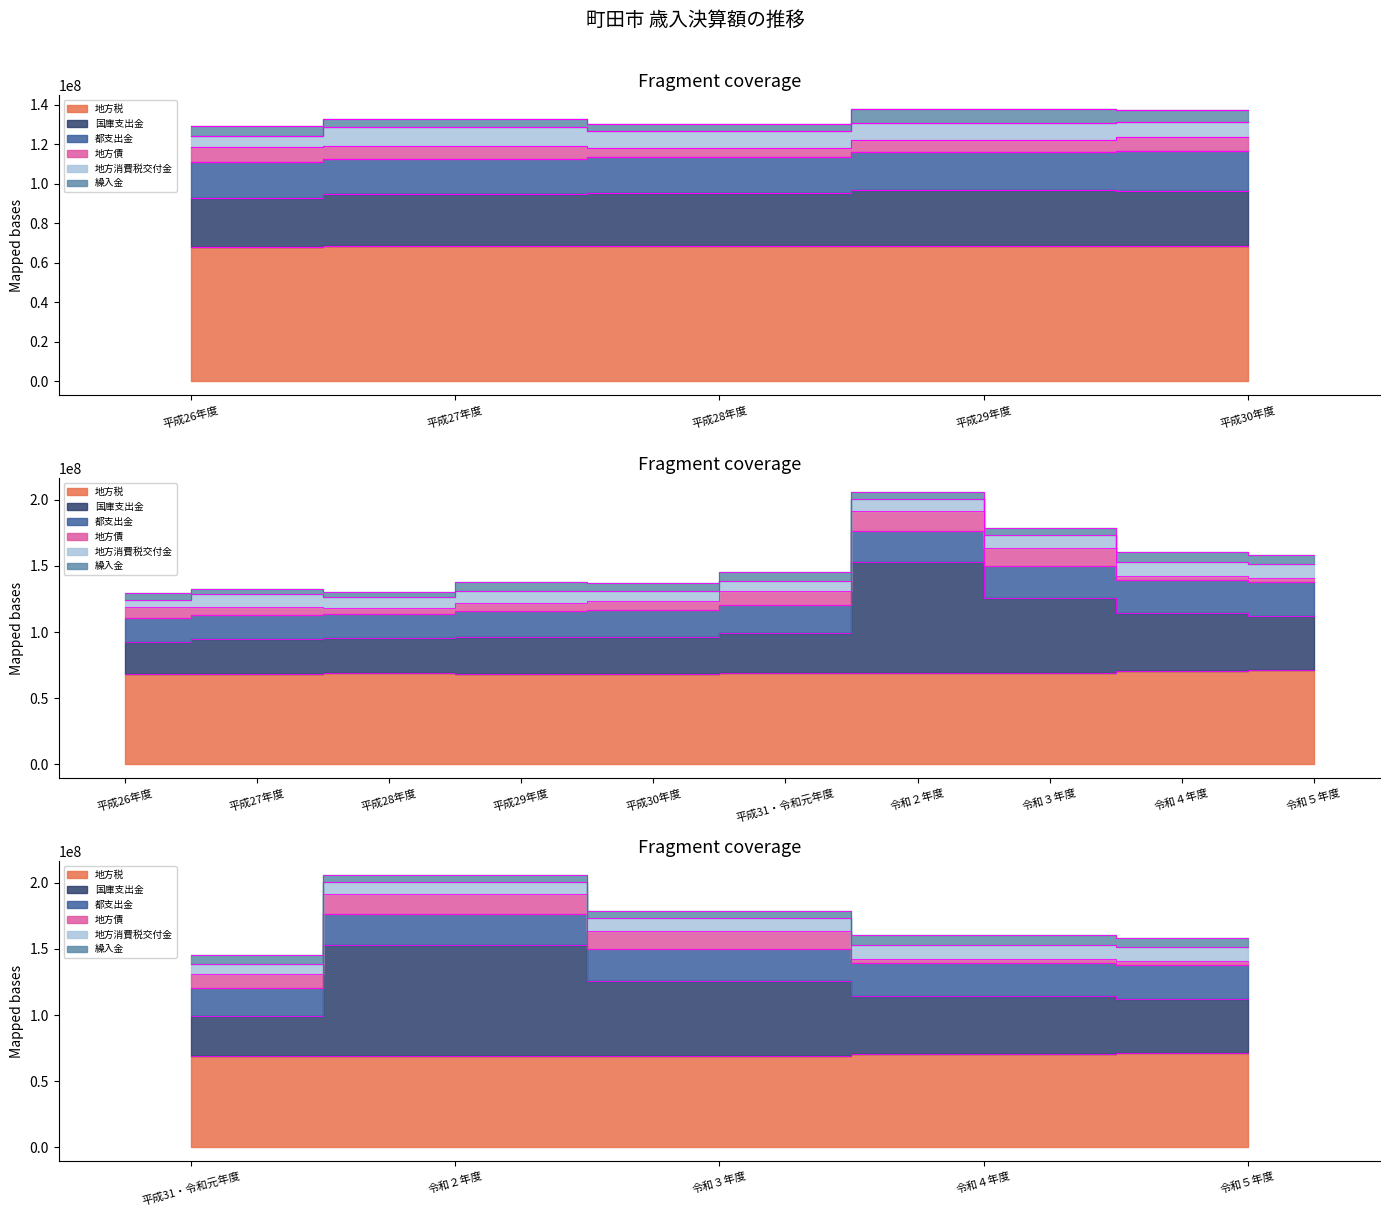

True or false: 都支出金 and 国庫支出金 intersect in this chart.

False